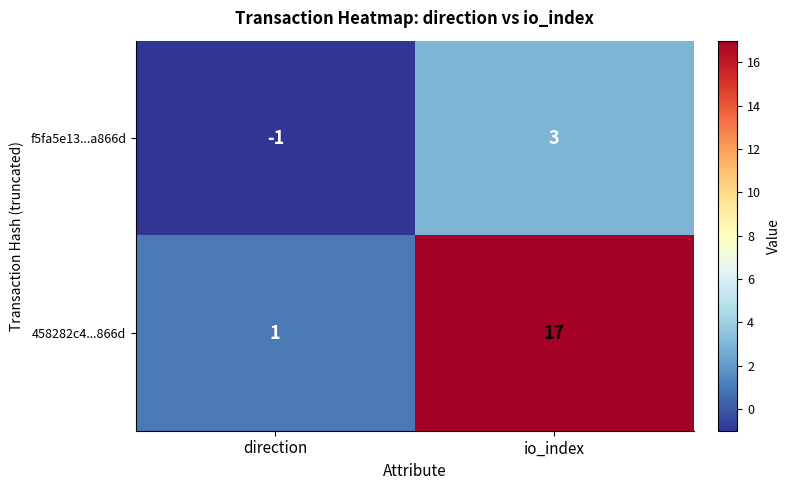

Rank the series by their average value, from lowest to highest.

f5fa5e13...a866d, 458282c4...866d